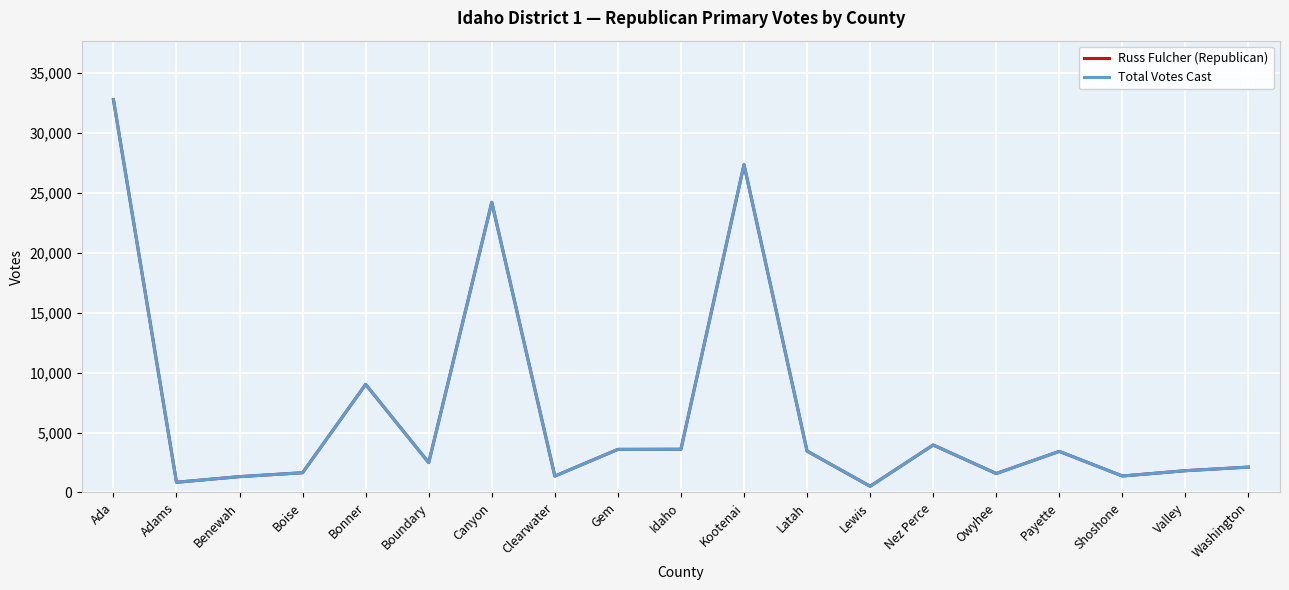

True or false: Russ Fulcher (Republican) and Total Votes Cast intersect in this chart.

False